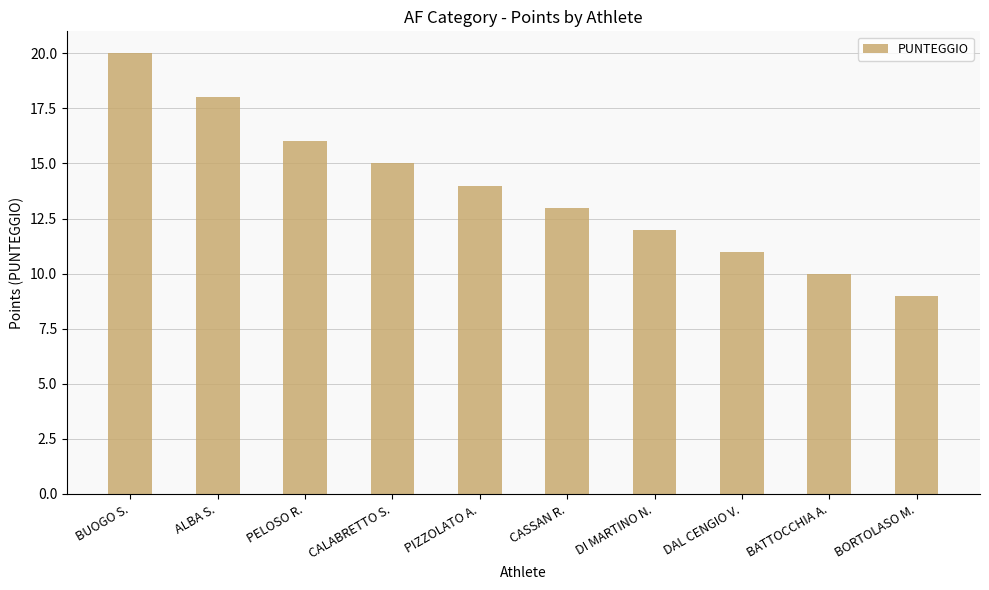

List the labels in order of value, smallest first.

BORTOLASO M., BATTOCCHIA A., DAL CENGIO V., DI MARTINO N., CASSAN R., PIZZOLATO A., CALABRETTO S., PELOSO R., ALBA S., BUOGO S.